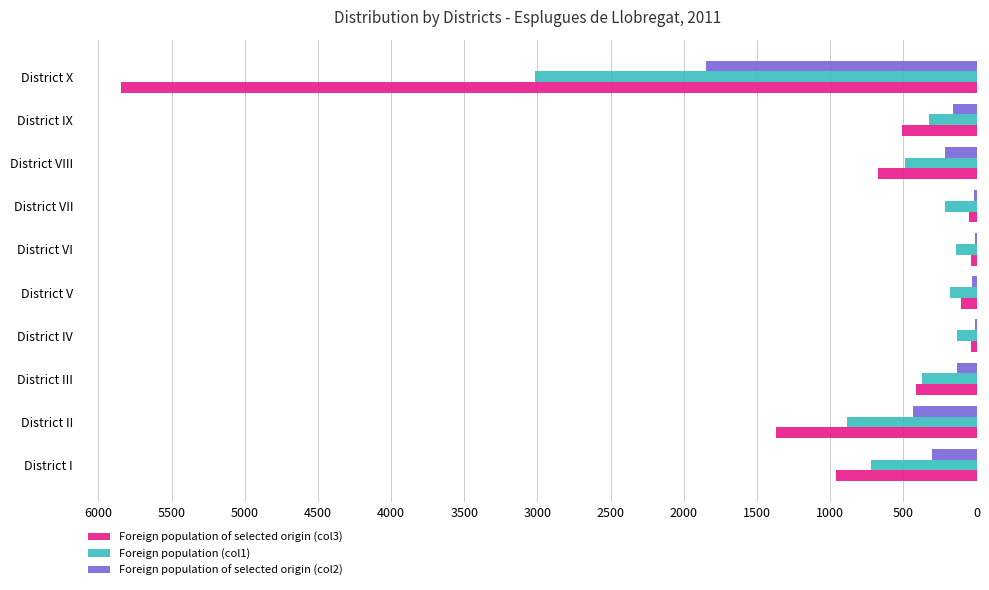

Which series changed the most between District IX and District X?

Foreign population of selected origin (col3)